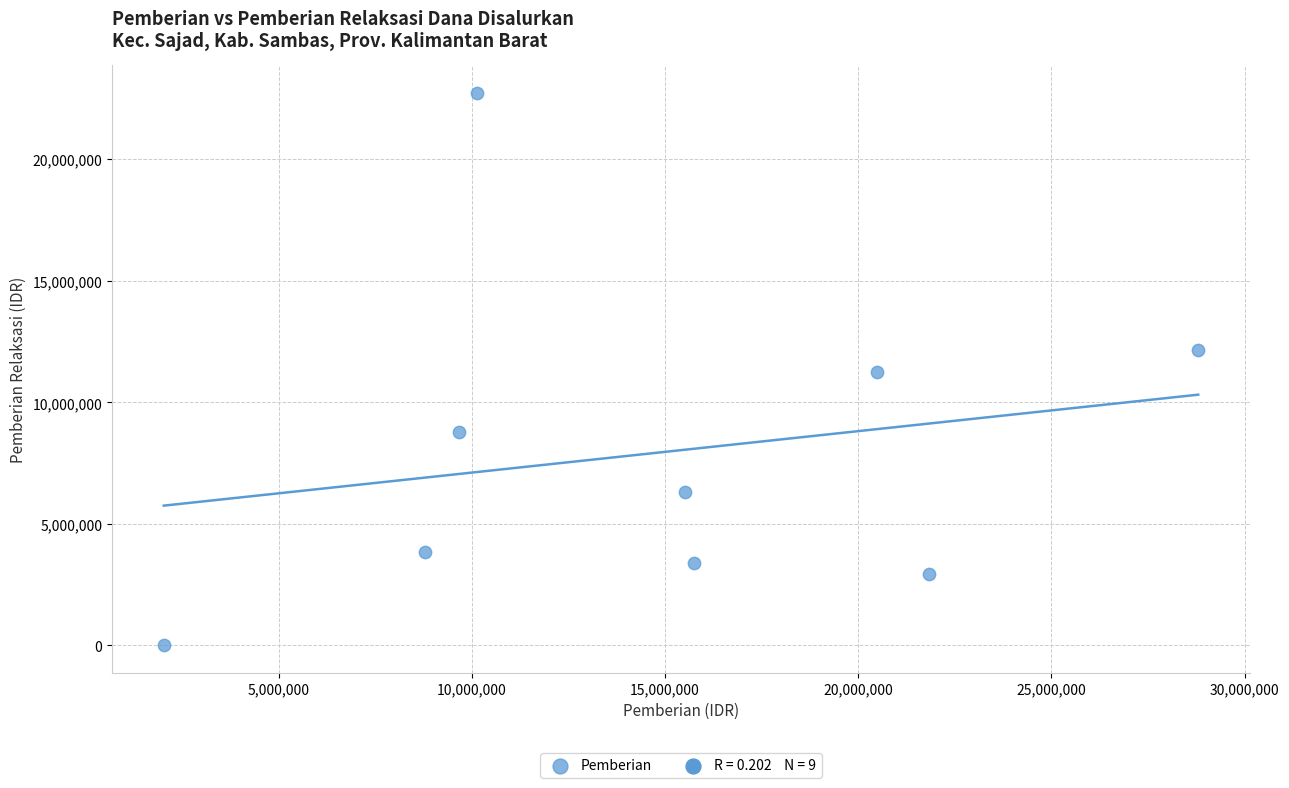

What is the average X value?

14775000